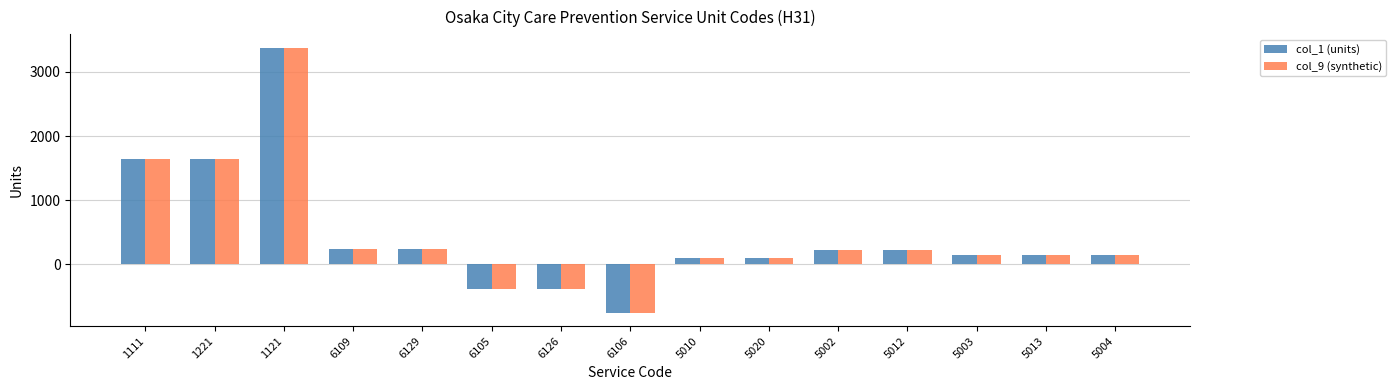

What is the value of the col_1 (units) bar at the 9th from the left?

100